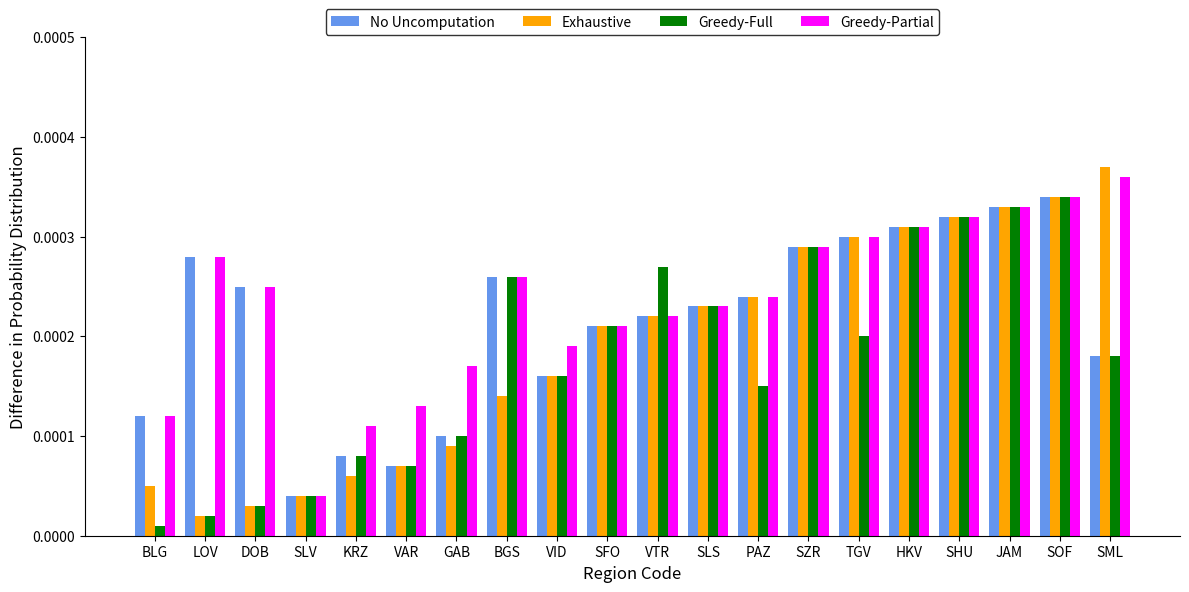

Which category has the highest value across all series?

SML